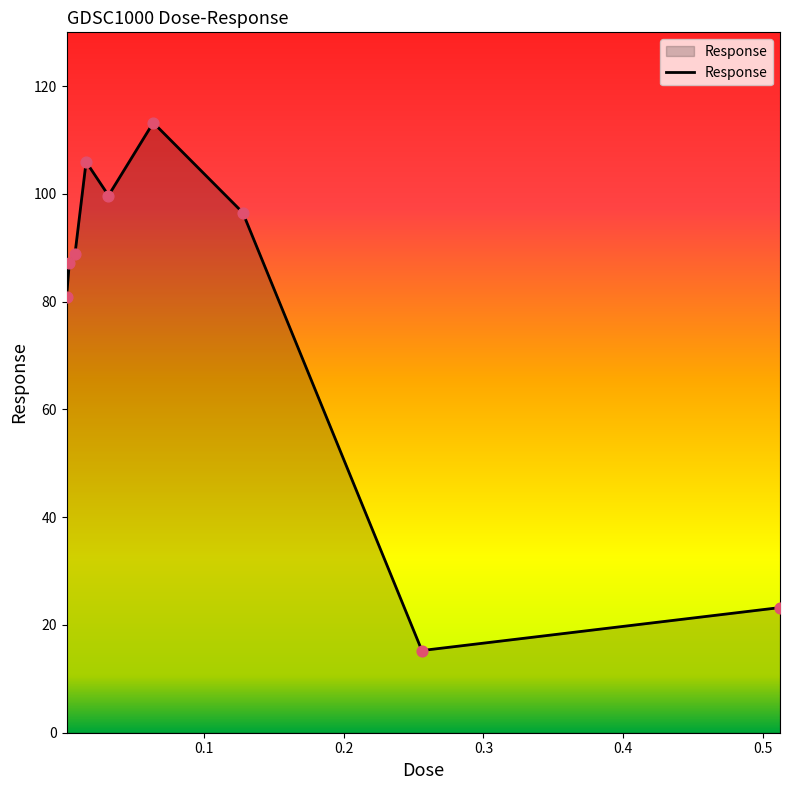

What is the minimum value shown in the chart?

15.3